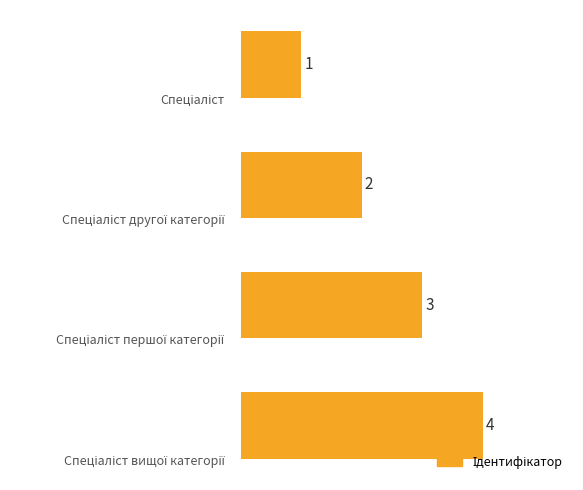

What is the minimum value shown in the chart?

1